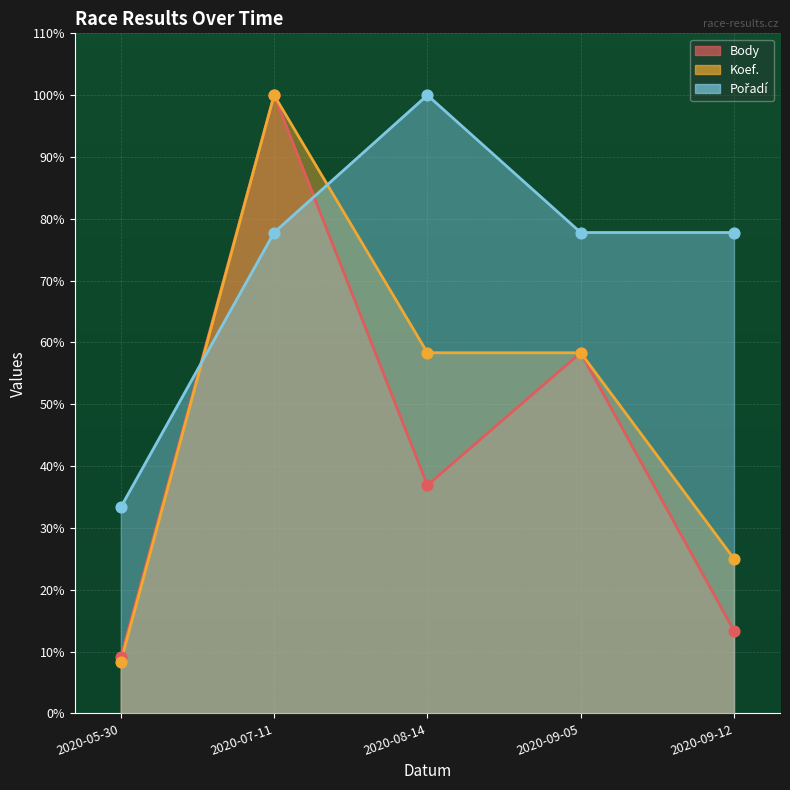

Which series has the largest total across all categories?

Pořadí